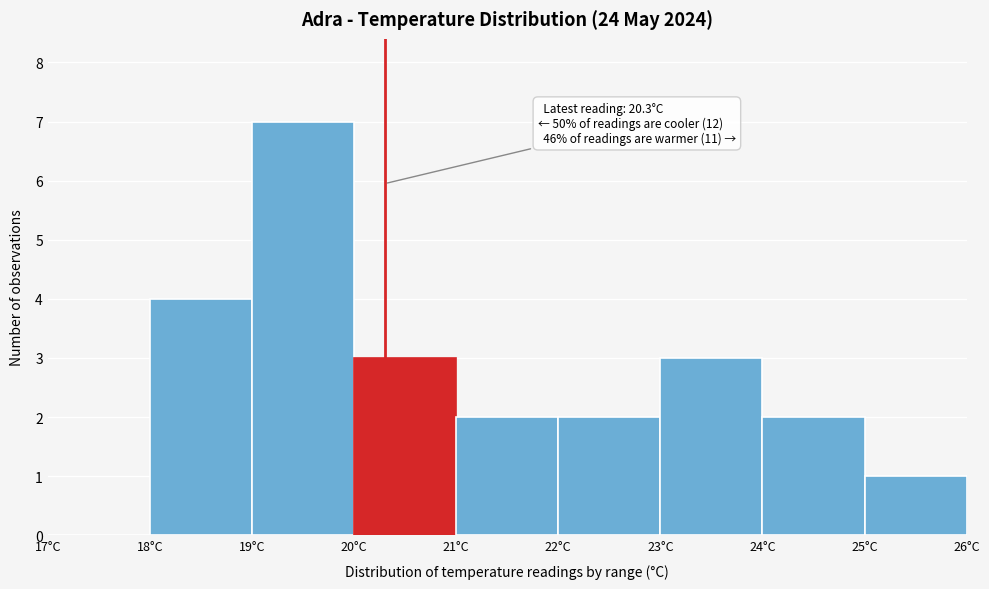

Which range on the x-axis has the tallest bar?

19 to 20